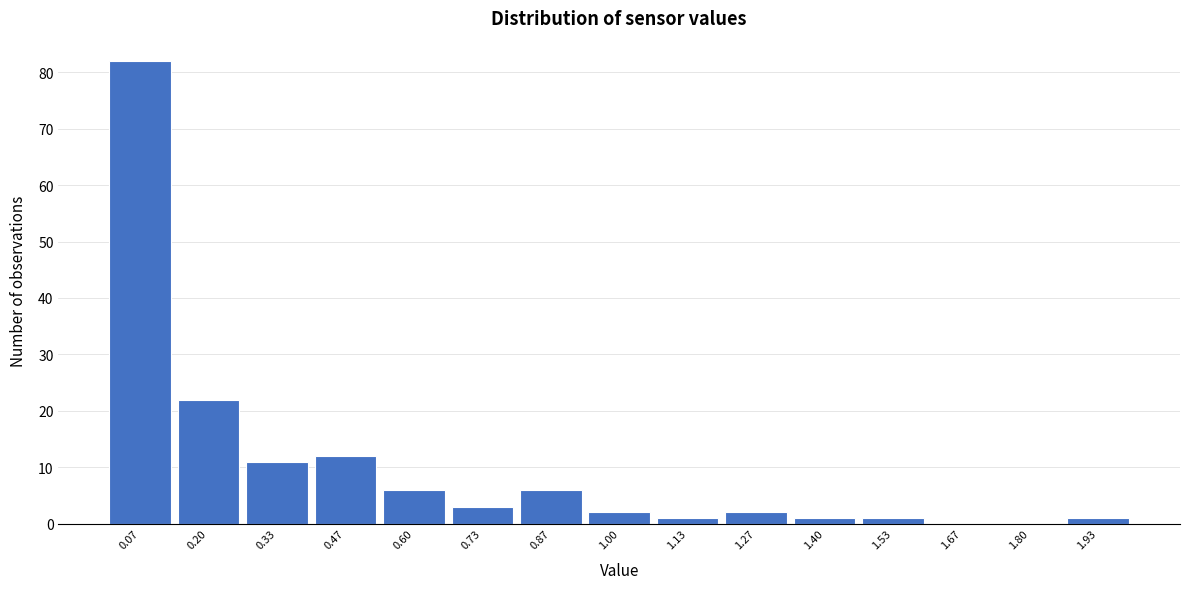

Which range on the x-axis has the tallest bar?

0.00 to 0.14